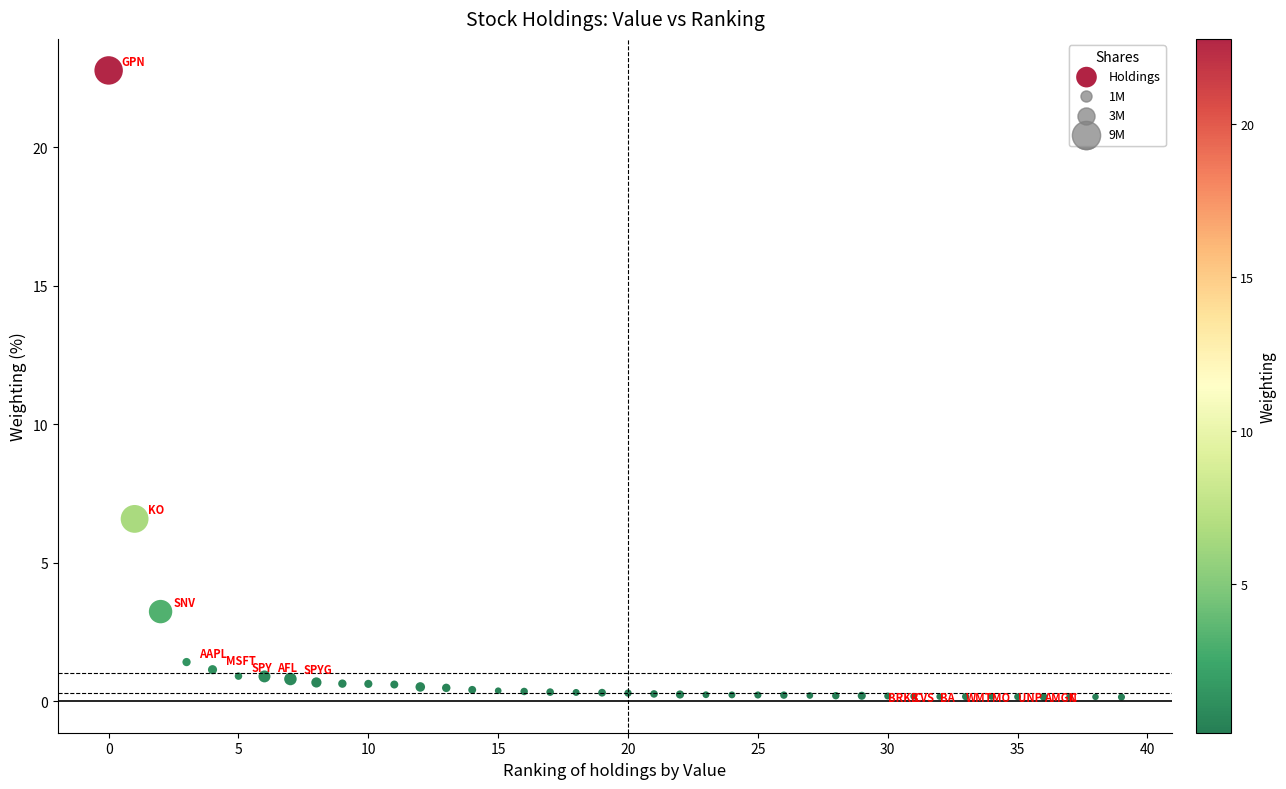

What Y value in the scatter plot is closest to 11?

6.6